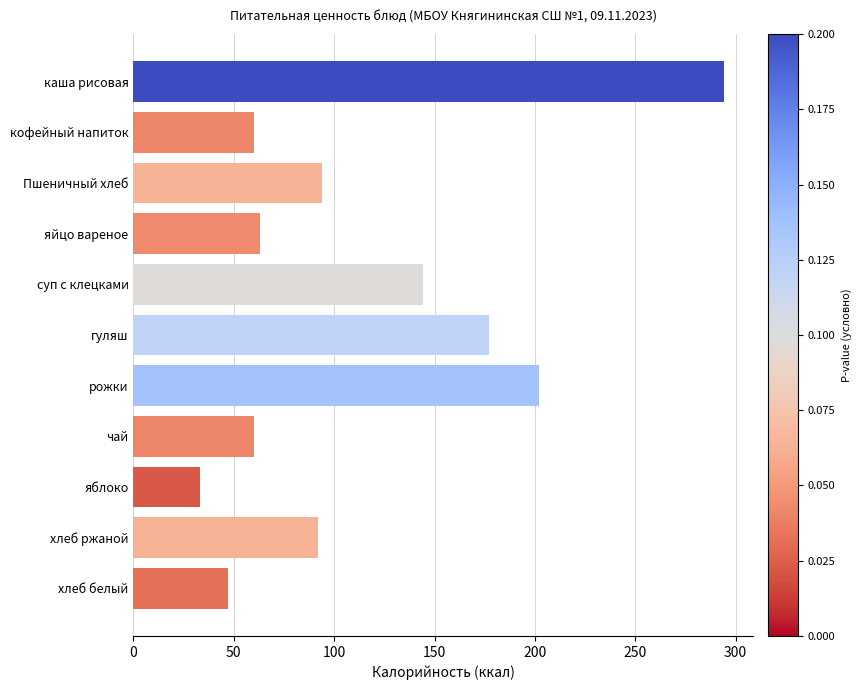

What is the greatest value displayed?

294